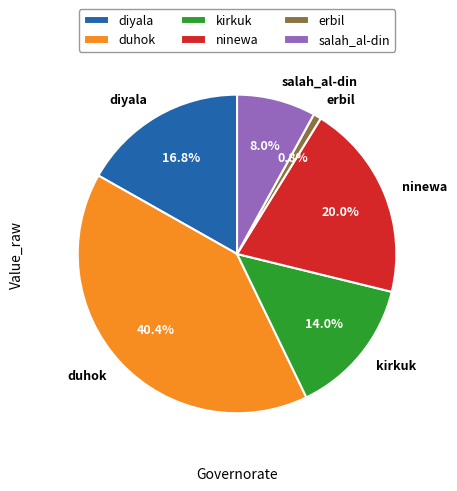

What portion of the pie excludes kirkuk?

86.0%